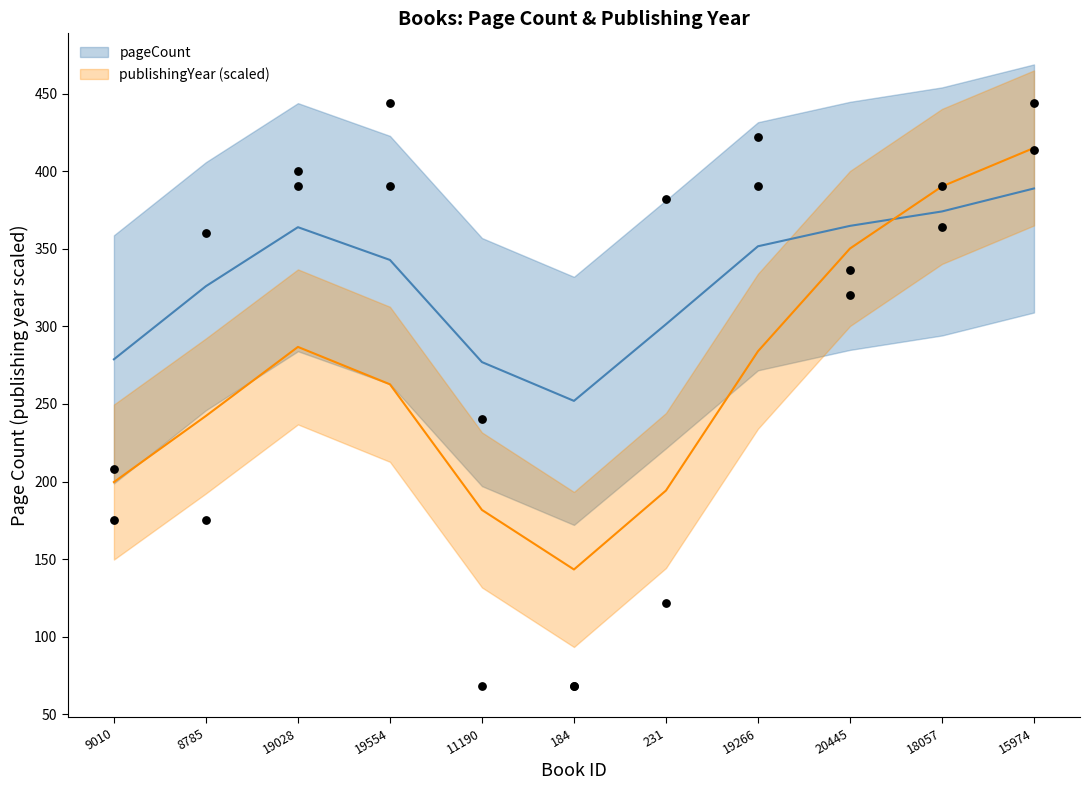

Which series reaches the maximum Y coordinate?

pageCount